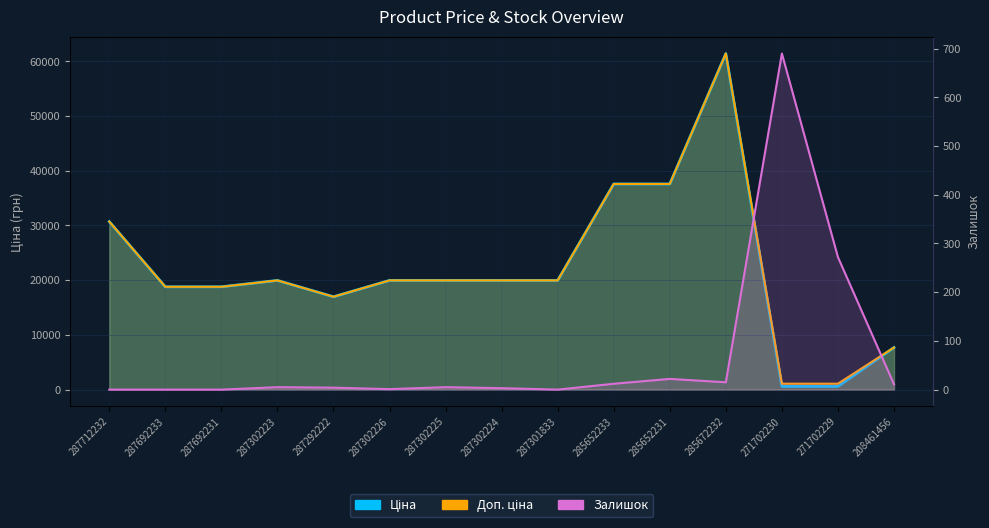

True or false: Залишок and Доп. ціна cross at least once.

False